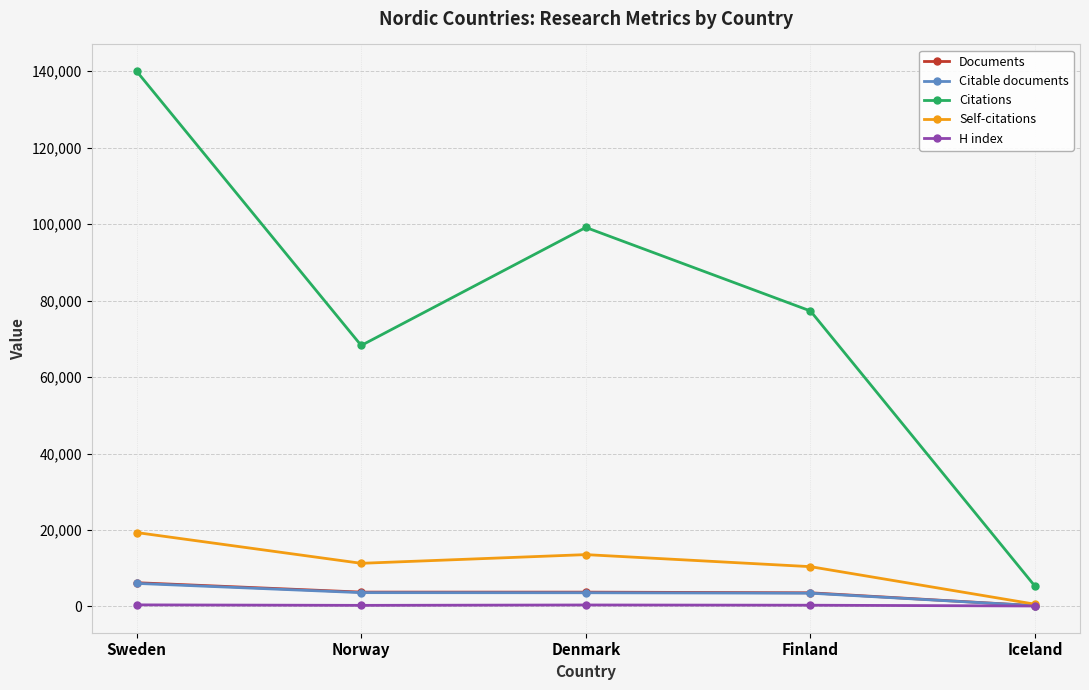

Does the chart display data point markers on the line(s)?

Yes